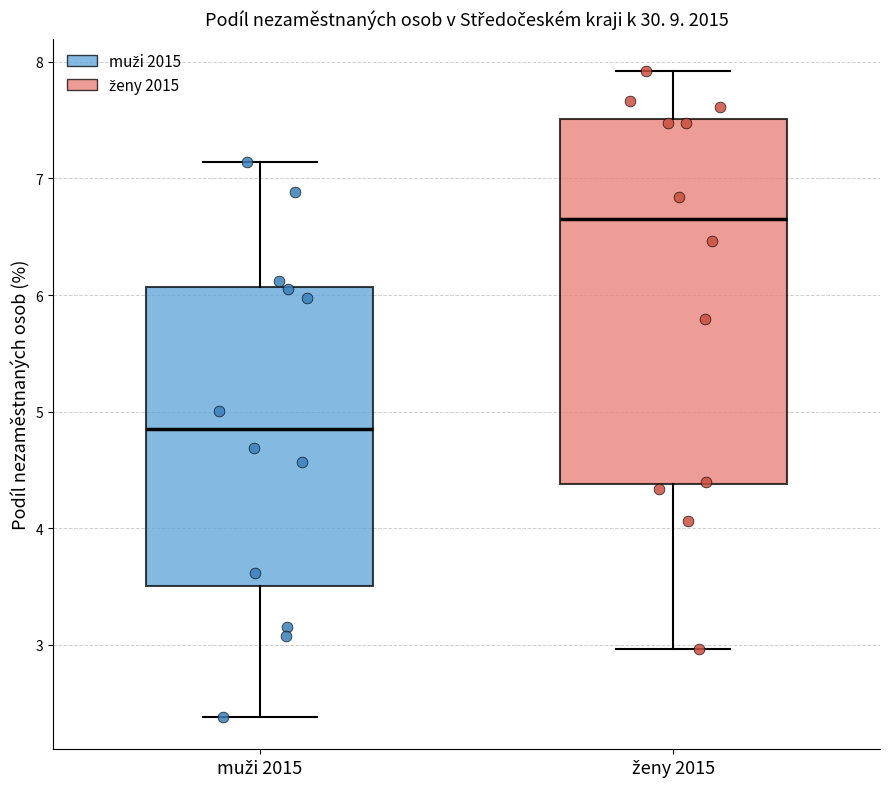

Which box's median line is the lowest?

muži 2015